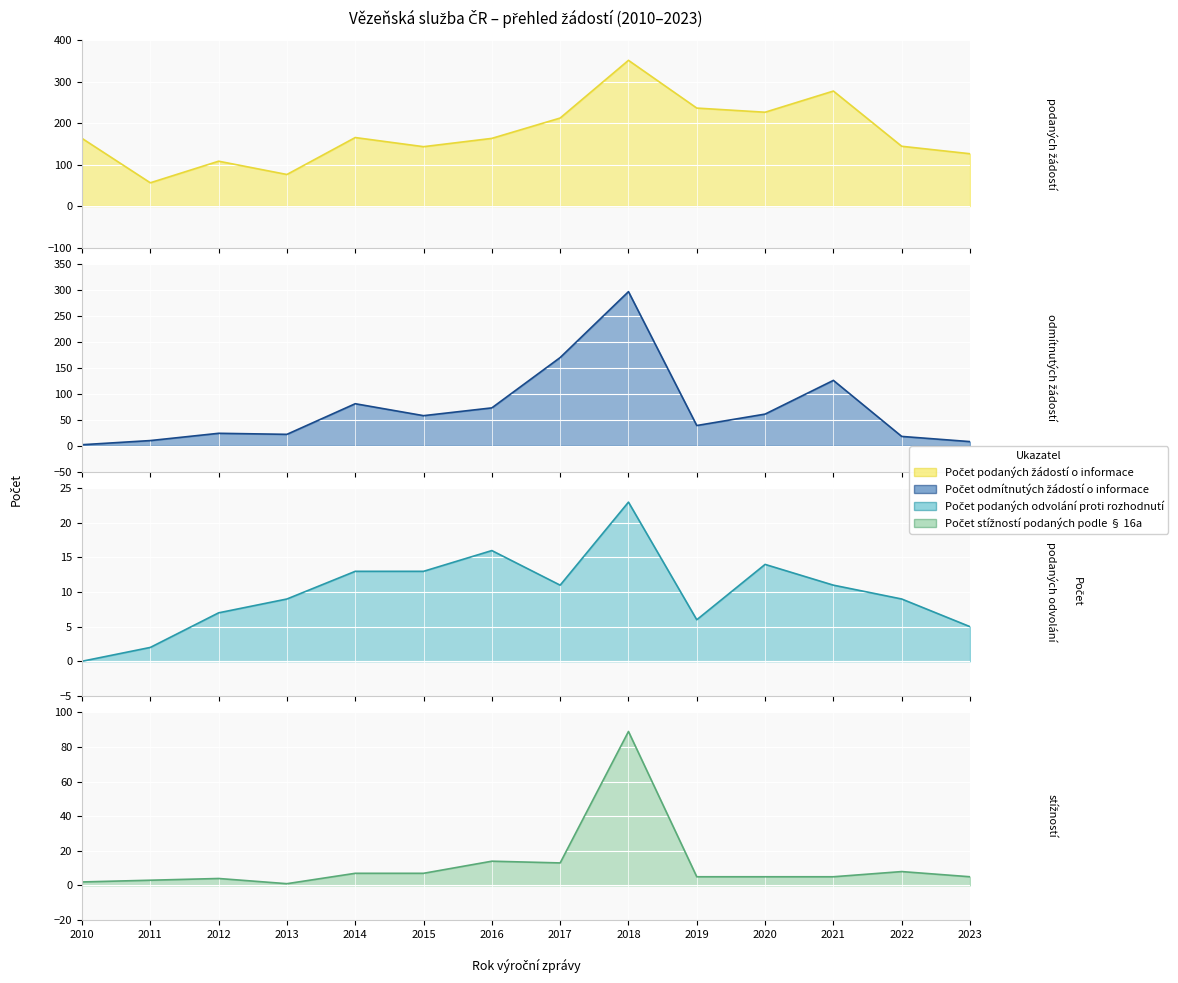

In Počet stížností podaných podle § 16a, how many points are higher than both neighbors (excluding endpoints)?

4